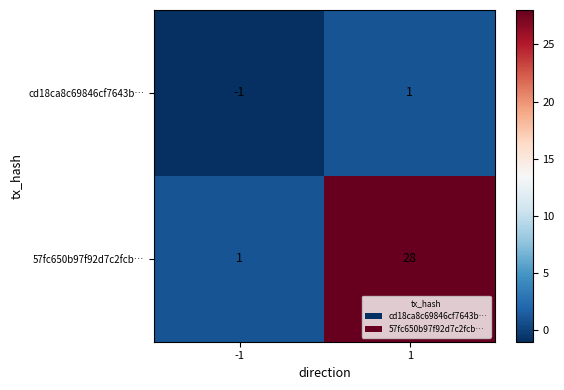

True or false: 57fc650b97f92d7c2fcb… has a value of 1 at -1.

True